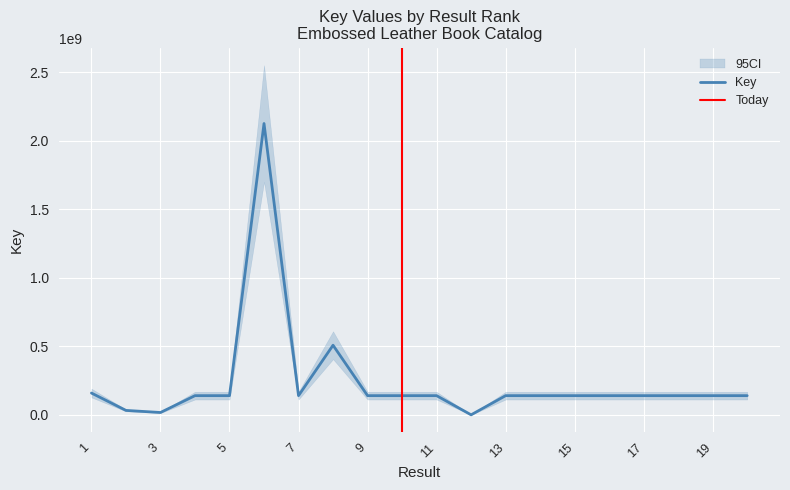

Which has a higher value, 3 or 7?

7